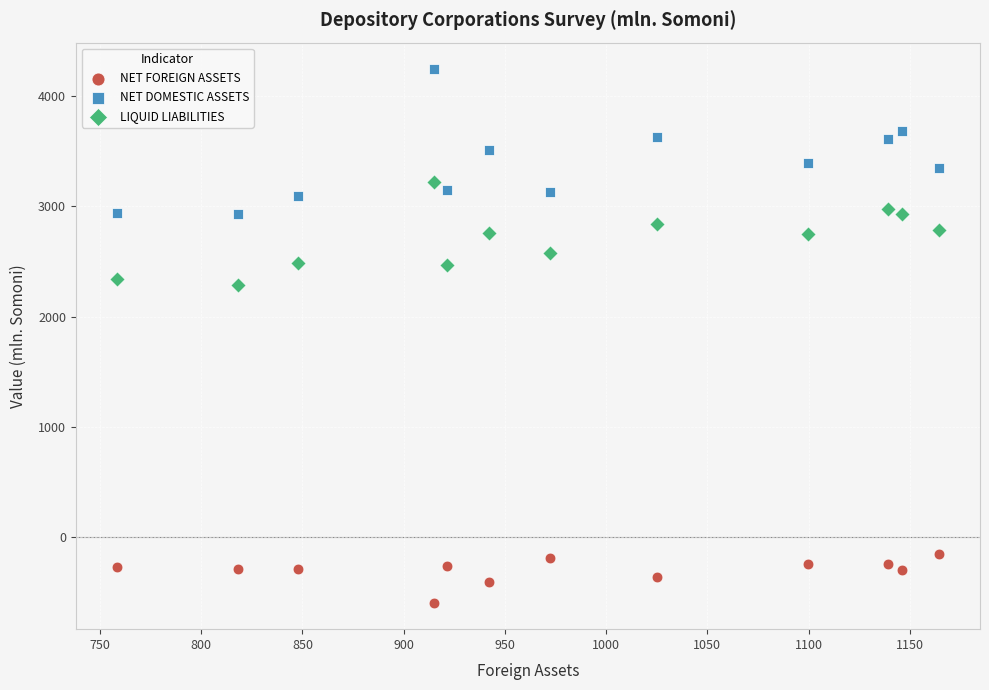

Which series has the largest Y range (max minus min)?

NET DOMESTIC ASSETS